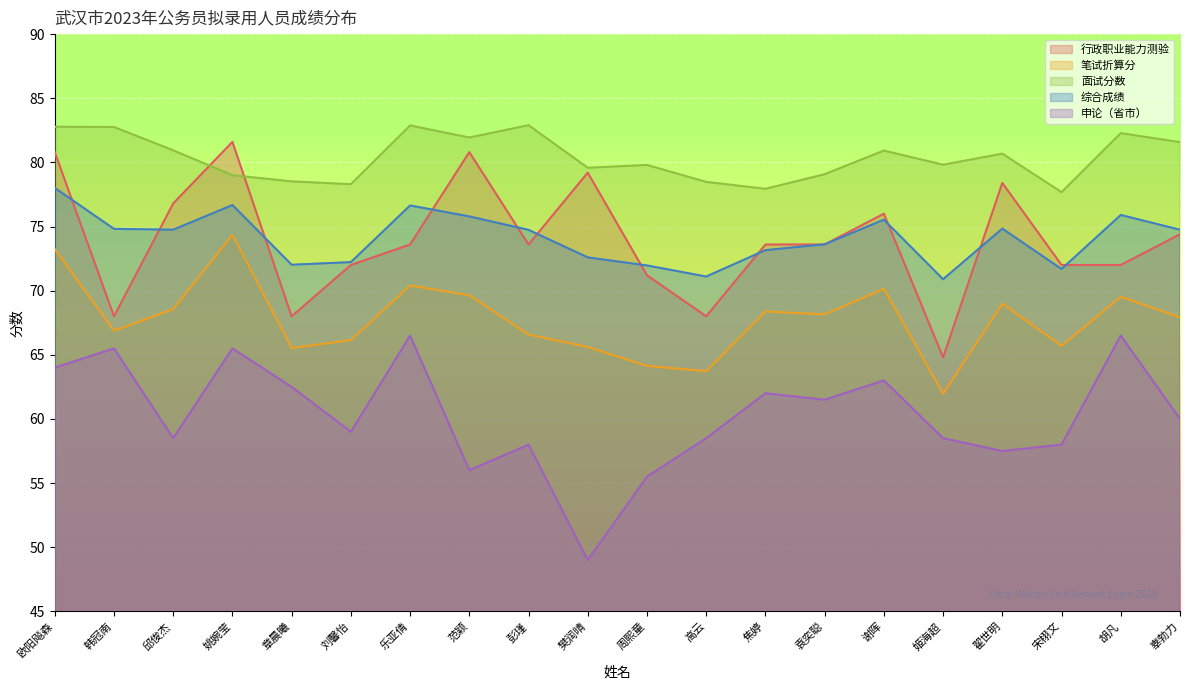

Is it true that 综合成绩 equals 24.2 at 彭瑾?

False